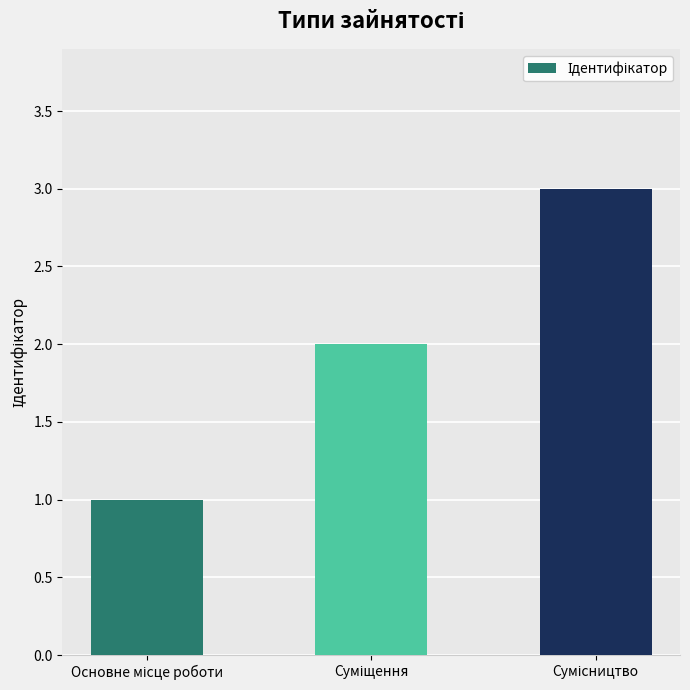

What is the maximum value shown in the chart?

3